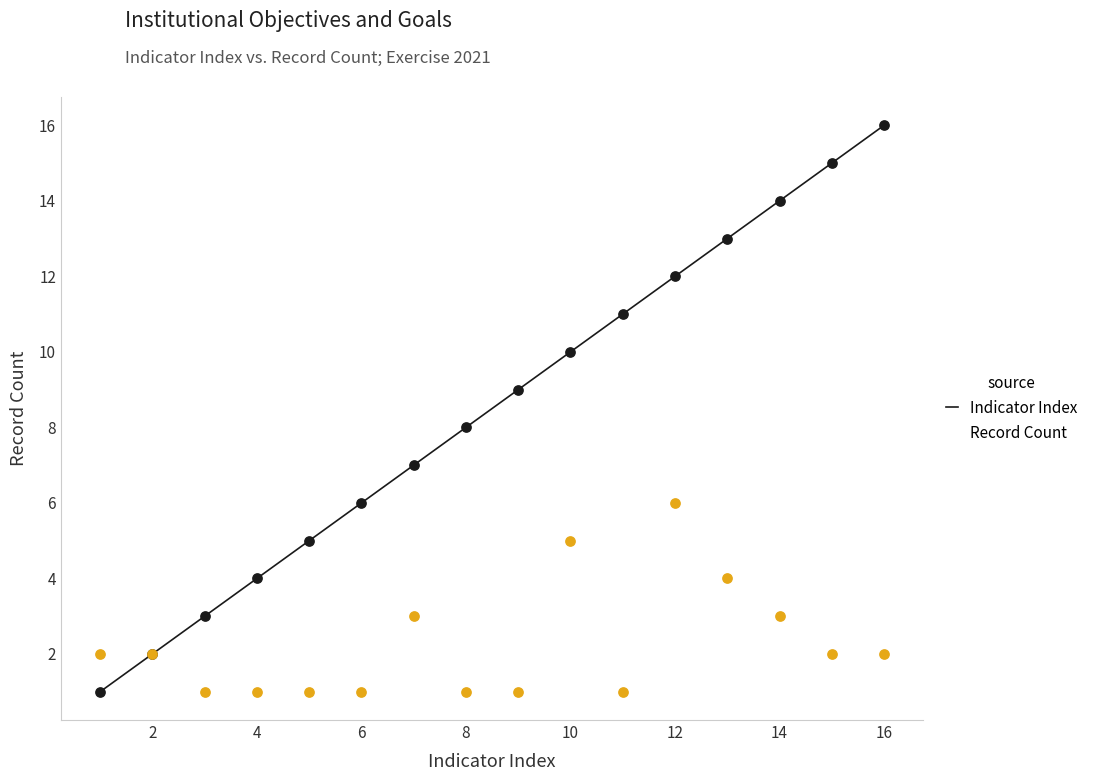

Which series has the widest spread of values?

Indicator Index